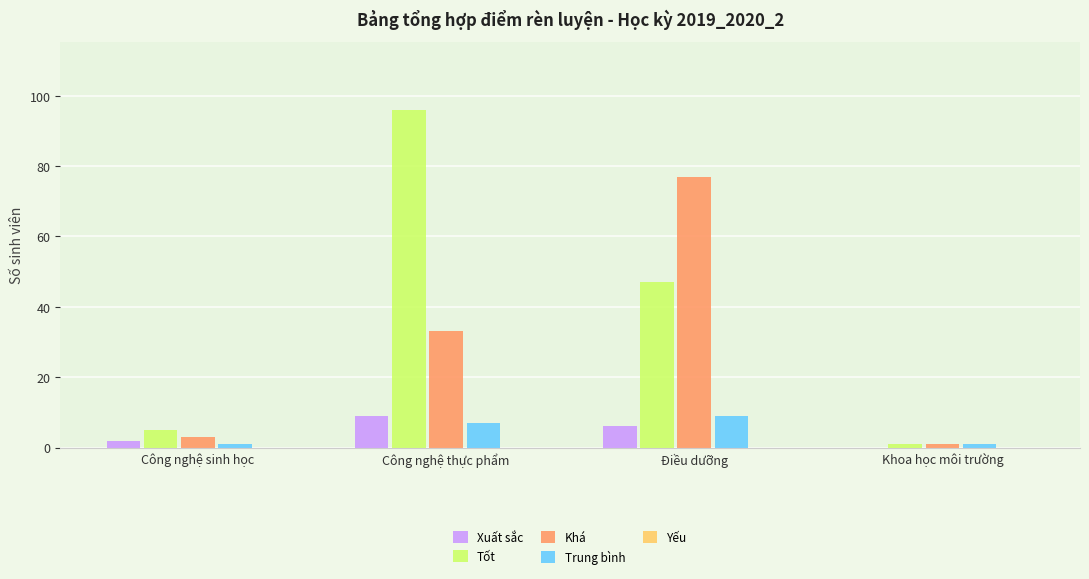

At which label is Khá closest to 39?

Công nghệ thực phẩm